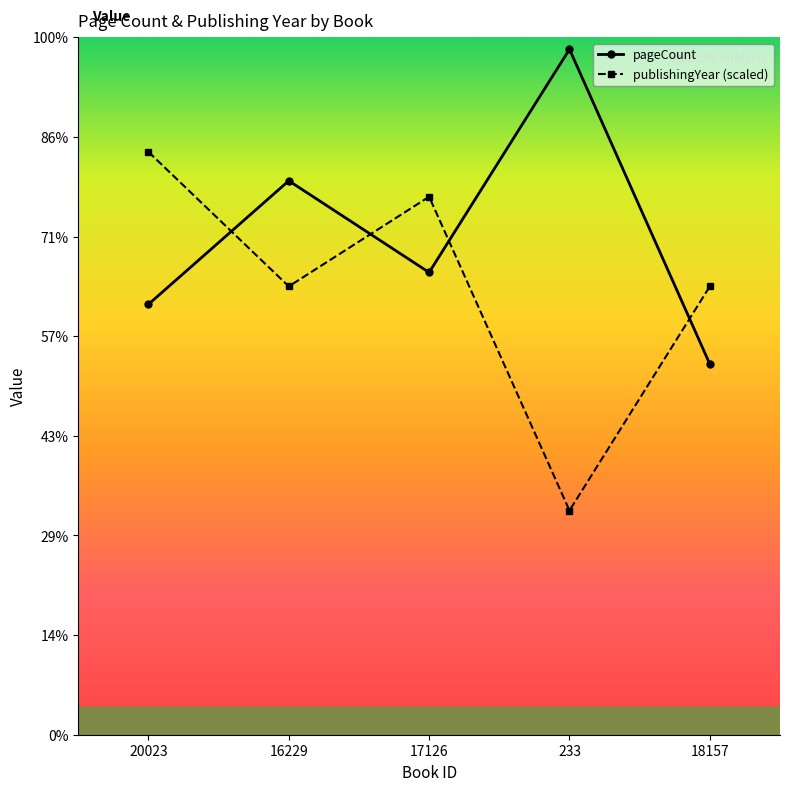

Reading left to right, extract all data points from this chart.

pageCount: 20023=432	16229=556	17126=464	233=688	18157=372
publishingYear (scaled): 20023=585	16229=450	17126=540	233=225	18157=450